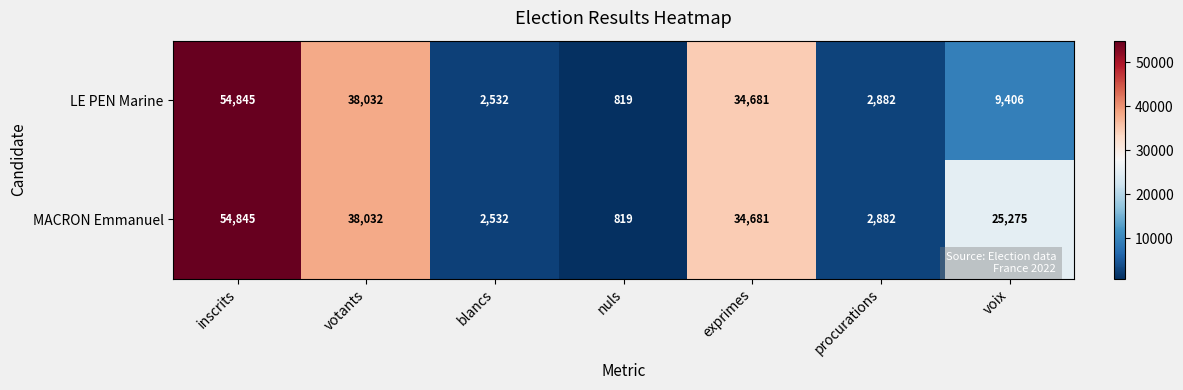

At which category does the chart reach its minimum across all series?

nuls